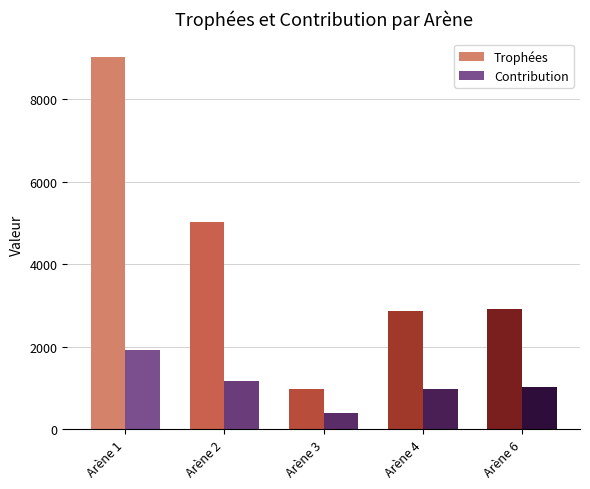

At which label does Contribution reach its peak?

Arène 1